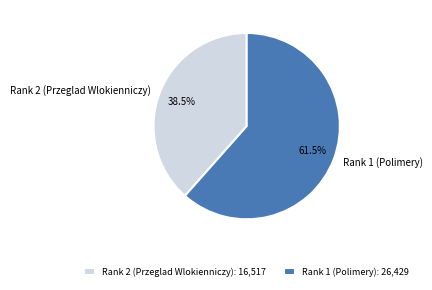

How many slices are in this pie chart?

2